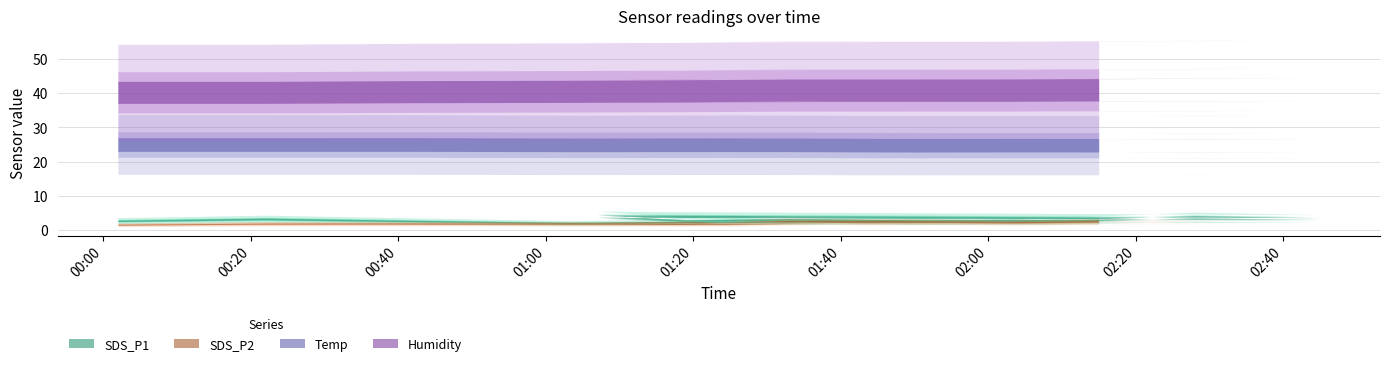

What is the greatest value displayed?

41.2